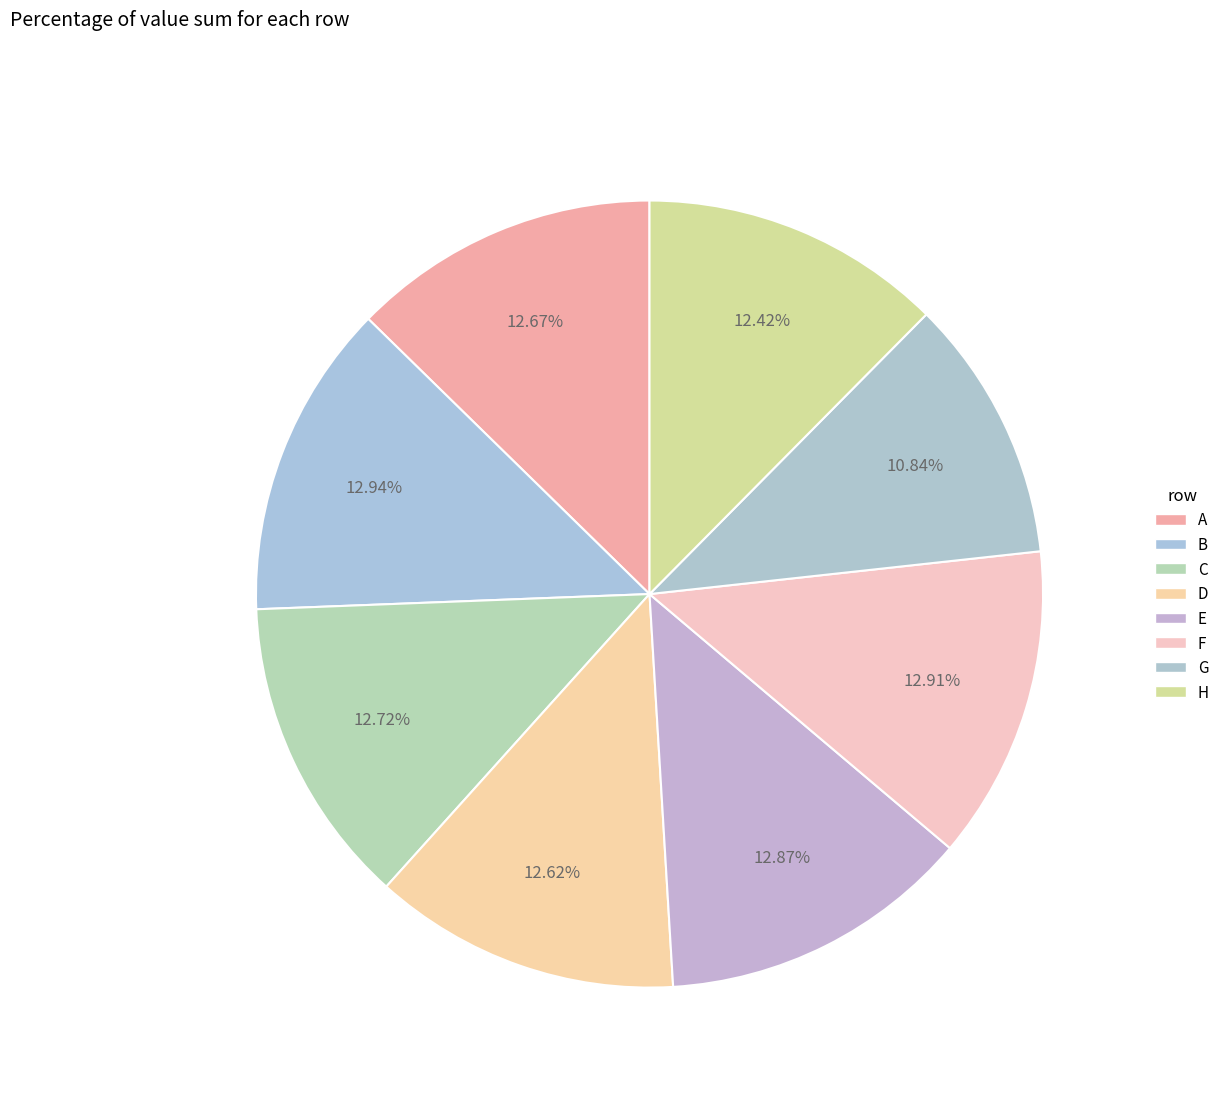

How many segments does this pie chart have?

8